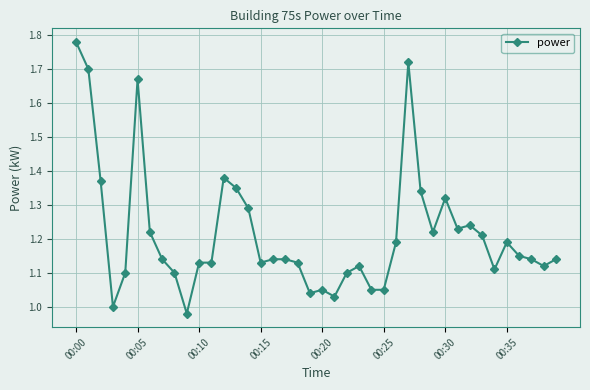

Count the number of data series in this chart.

1